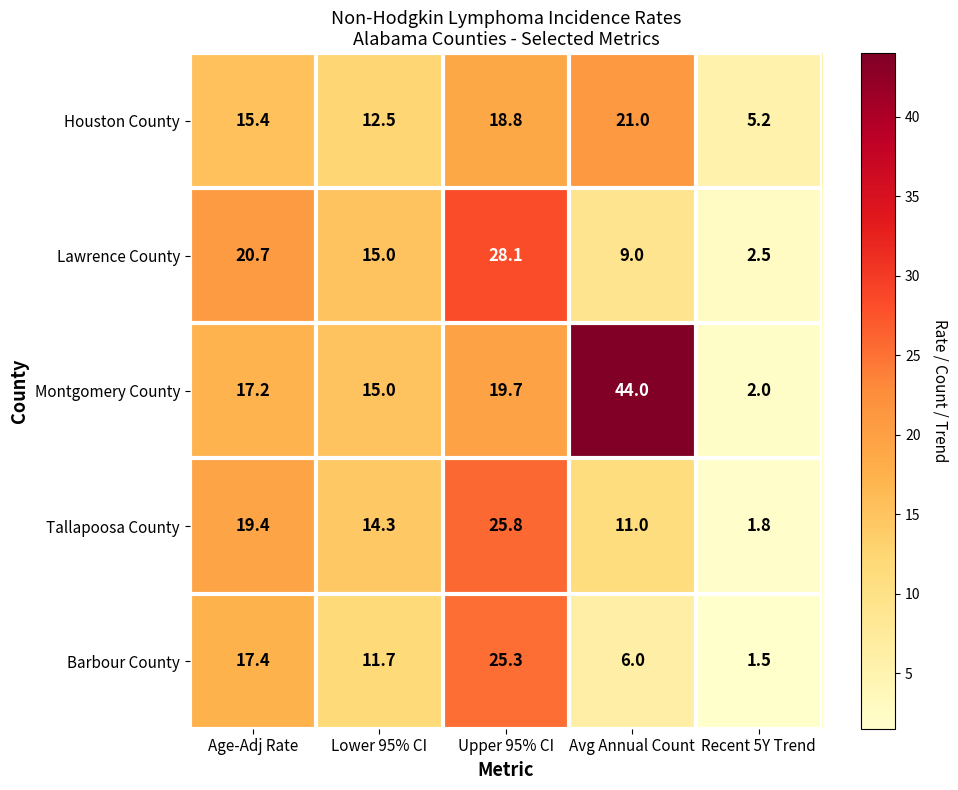

What is the maximum value for Barbour County?

25.3